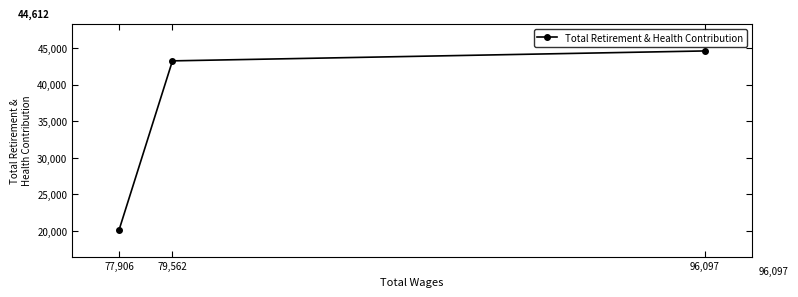

What is the smallest value displayed?

20137